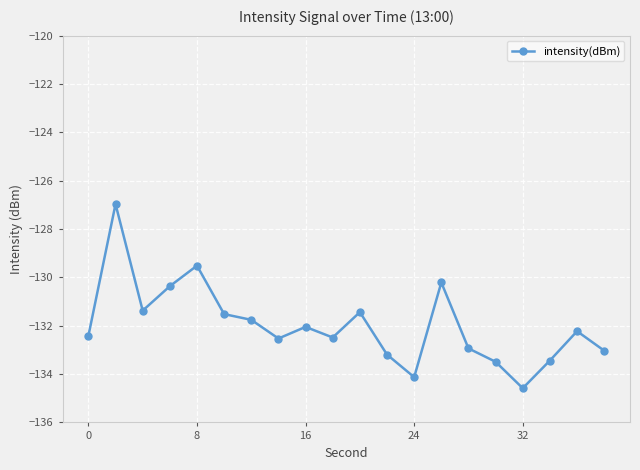

What is the difference between the second highest and second lowest values?

4.6